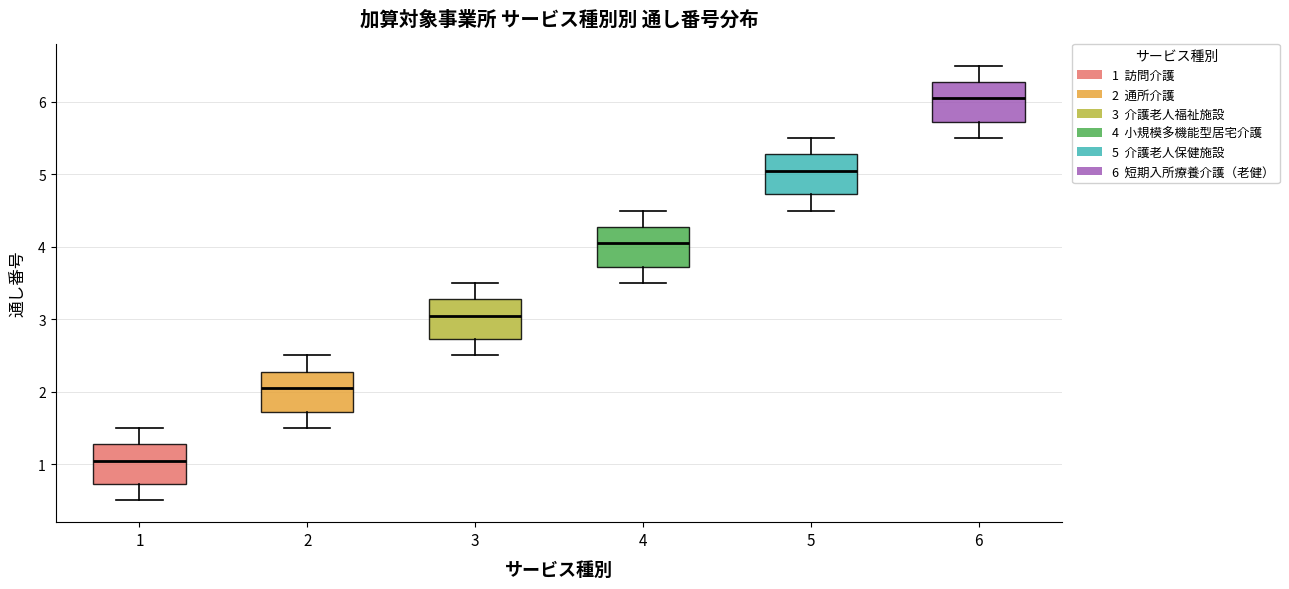

Reading left to right, transcribe this box plot: for each box, give where its median line is, the range the box spans, and where its two whiskers end, as read against the y-axis. The values are not printed on the chart, so give them approximately, as read against the axis.

1: median 1.1, box 0.7 to 1.3, whiskers 0.5 to 1.5
2: median 2.1, box 1.7 to 2.3, whiskers 1.5 to 2.5
3: median 3.1, box 2.7 to 3.3, whiskers 2.5 to 3.5
4: median 4.1, box 3.7 to 4.3, whiskers 3.5 to 4.5
5: median 5.1, box 4.7 to 5.3, whiskers 4.5 to 5.5
6: median 6.1, box 5.7 to 6.3, whiskers 5.5 to 6.5